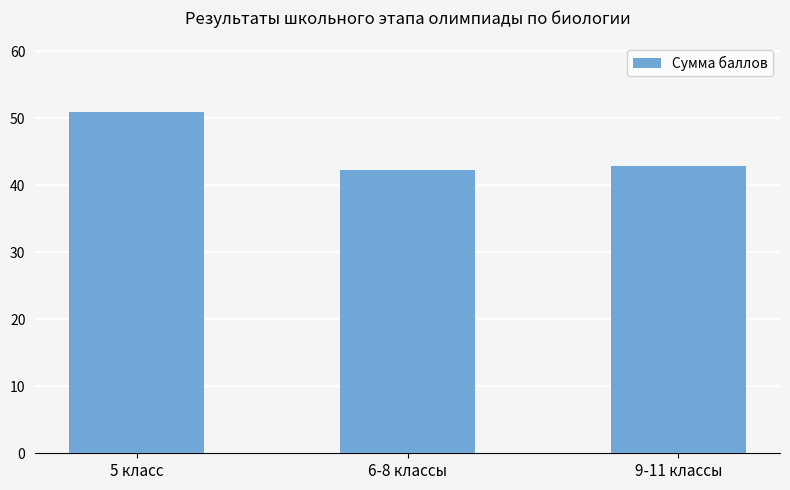

What is the approximate value at 5 класс?

51.0